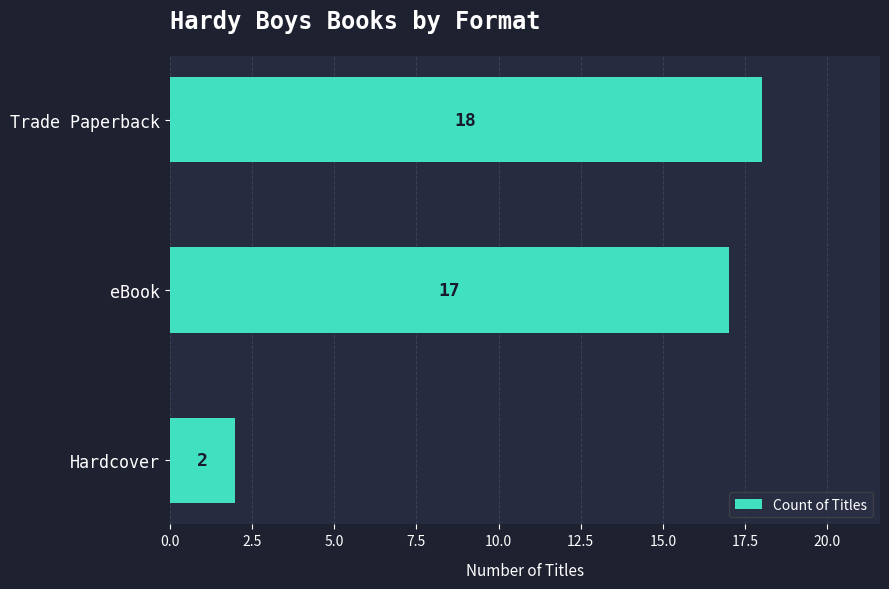

At which category does the chart reach its minimum across all series?

Hardcover